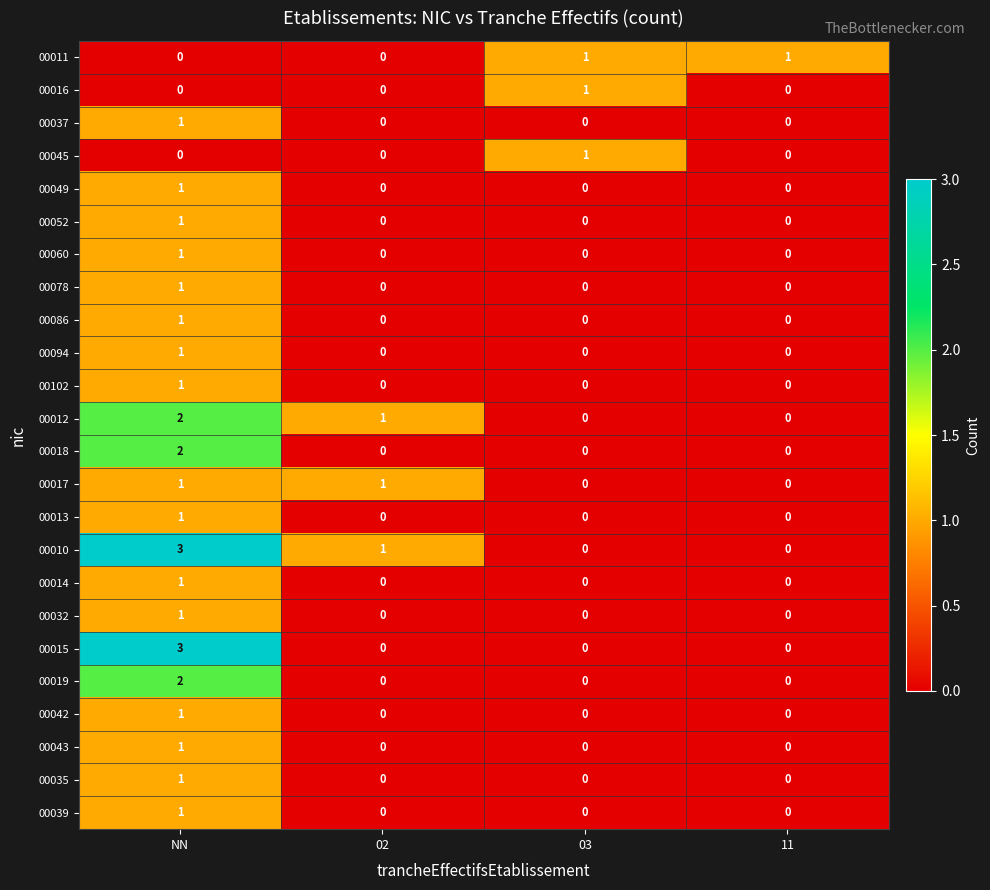

Count the 00012 values in the range 0 to 2.

4